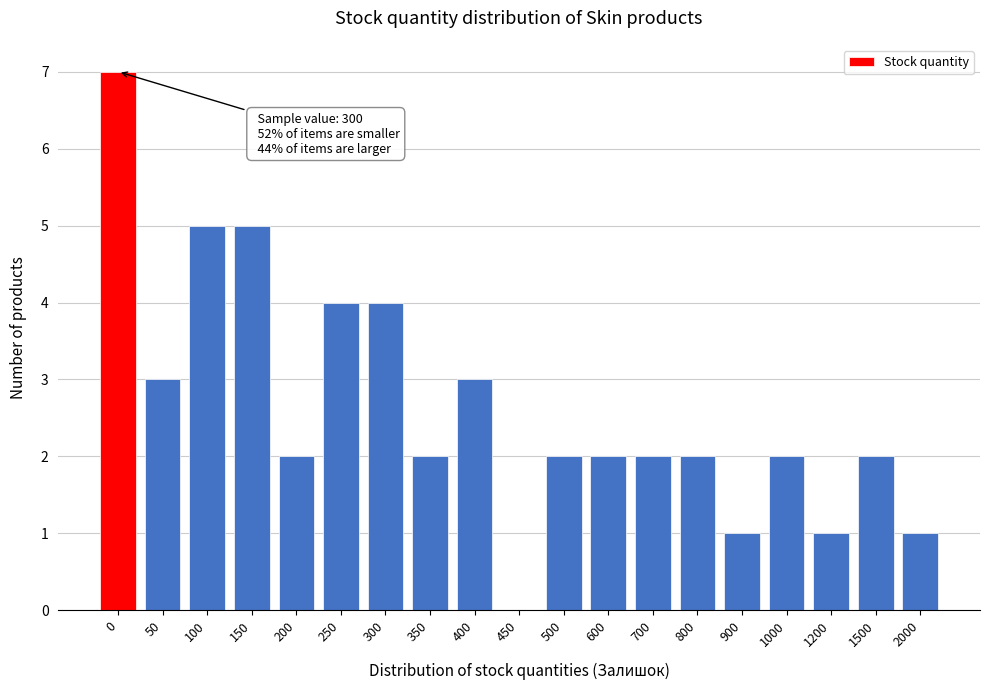

Reading right to left, extract all data points from this chart.

2000=1	1500=2	1200=1	1000=2	900=1	800=2	700=2	600=2	500=2	450=0	400=3	350=2	300=4	250=4	200=2	150=5	100=5	50=3	0=7